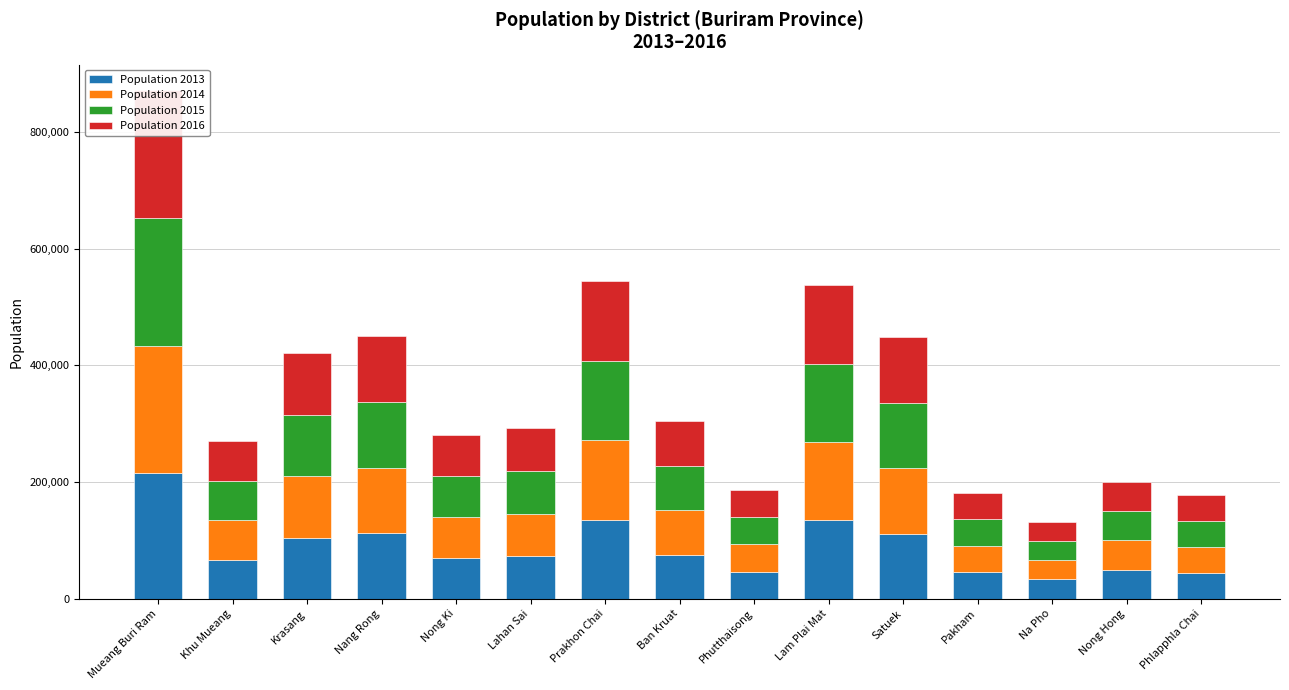

At which label does Population 2015 first exceed 73339?

Mueang Buri Ram